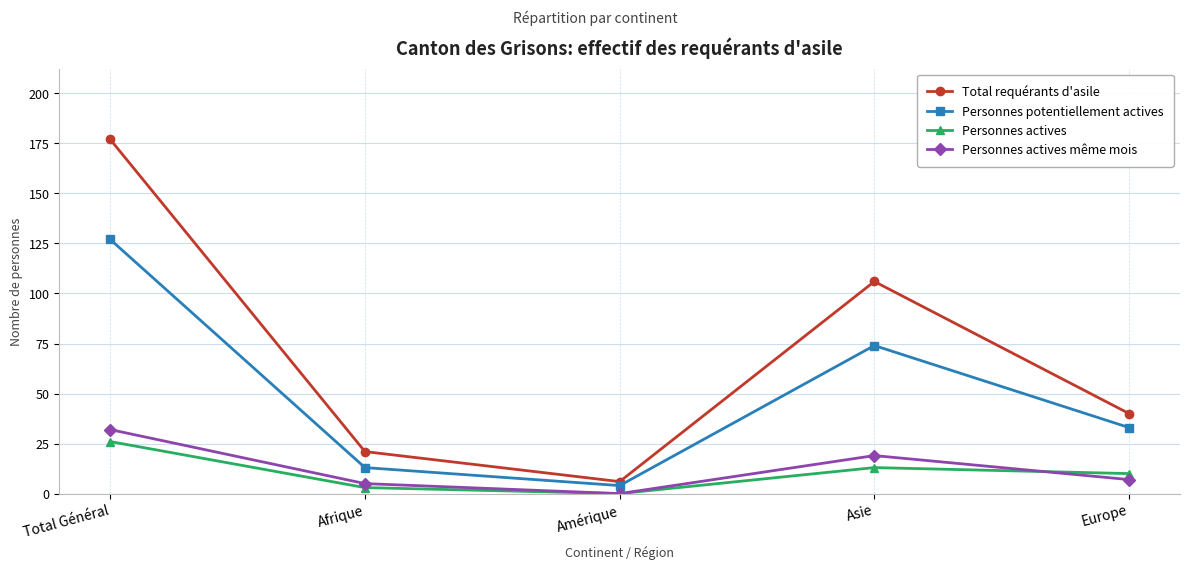

What is the difference between the Personnes potentiellement actives values at Amérique and Total Général?

123